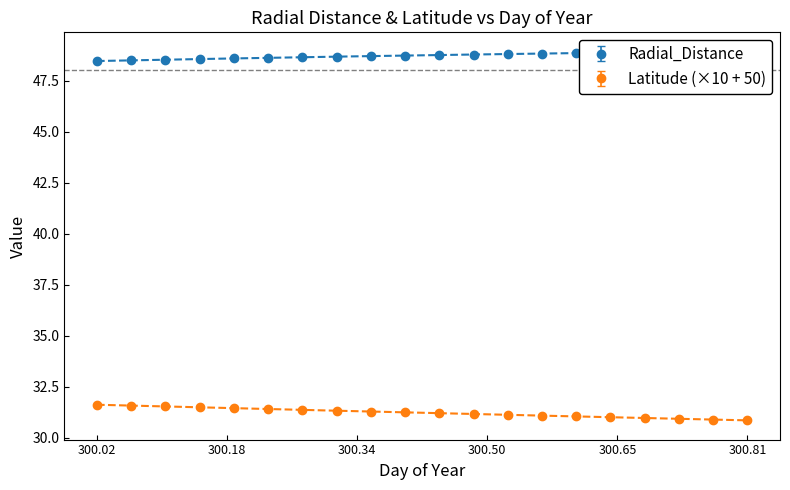

What is the maximum value for Latitude (×10 + 50)?

31.6